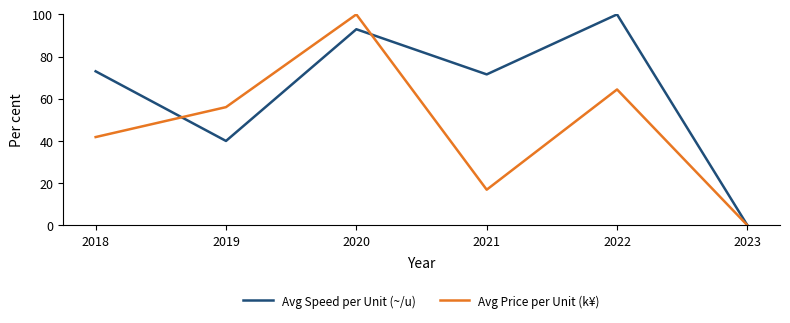

What is the difference between the Avg Price per Unit (k¥) values at 2018 and 2020?

58.2